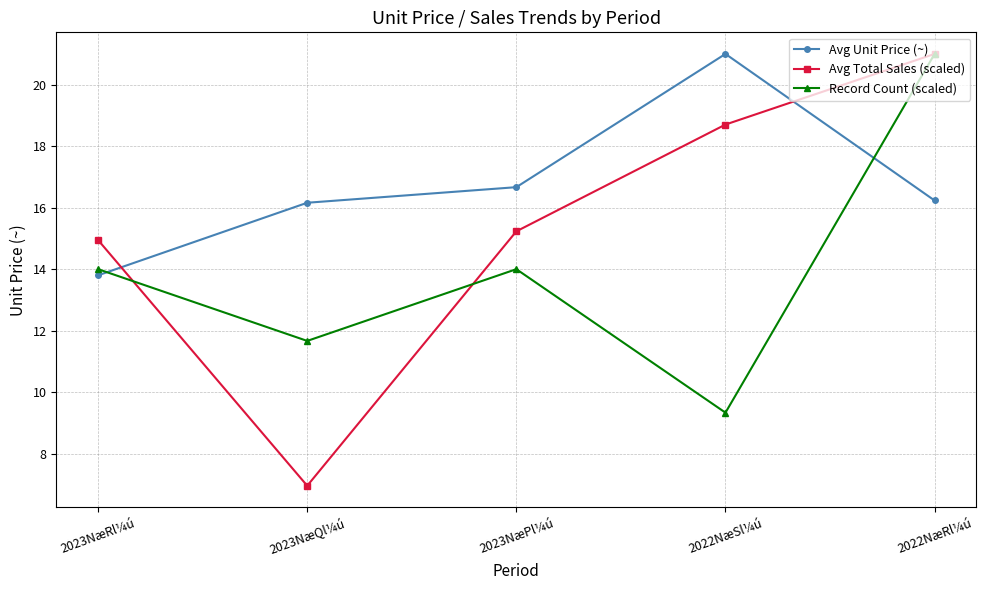

Which category has the highest value in the Avg Unit Price (~) series?

2022NæSl¼ú